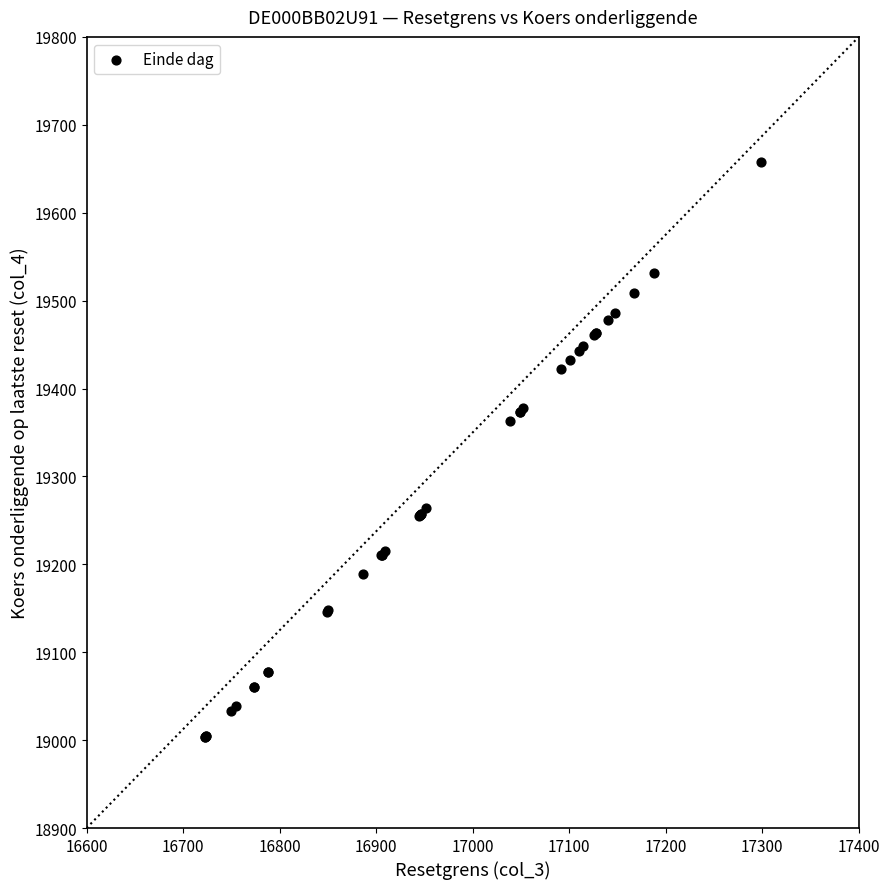

What Y value in the scatter plot is closest to 19330?

19362.5